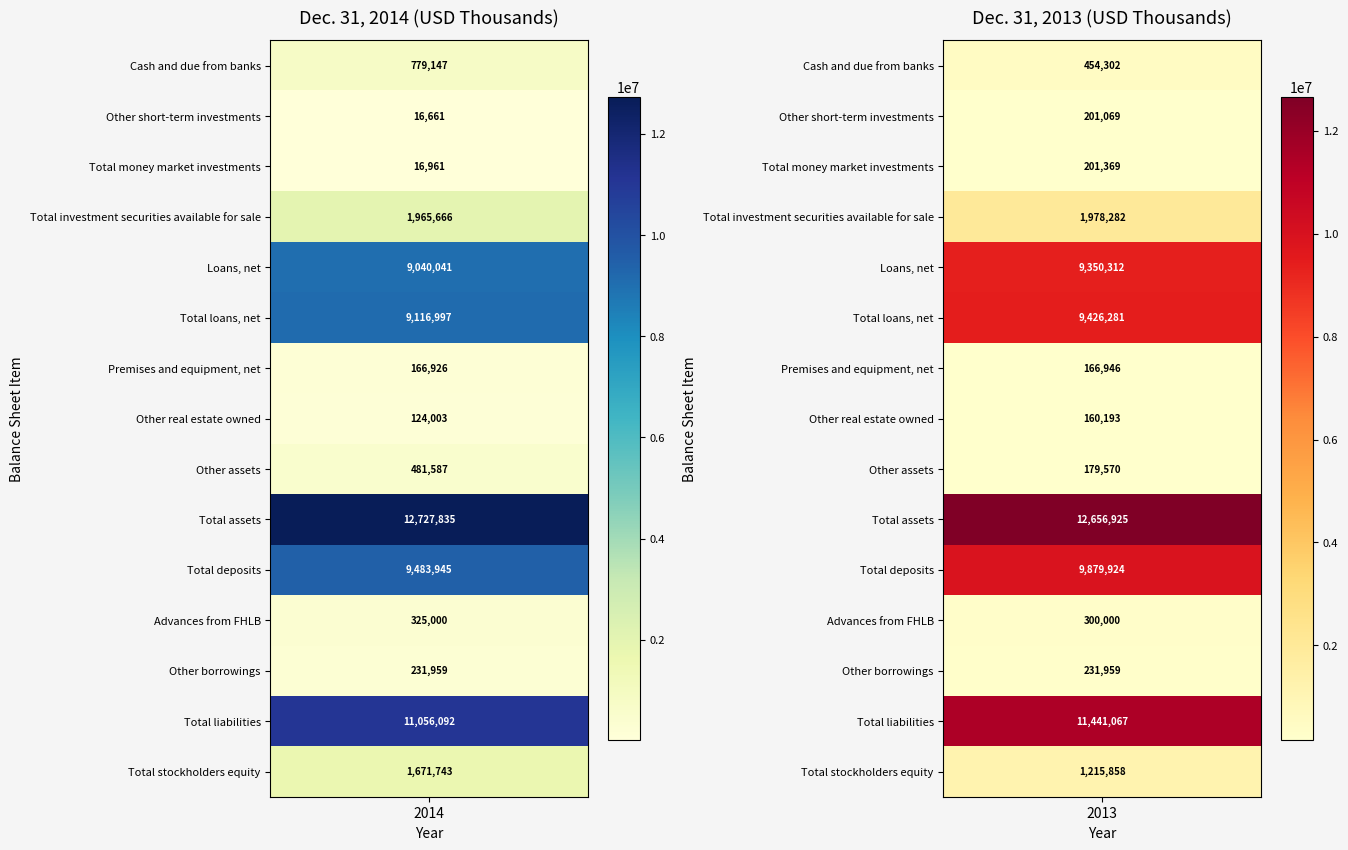

What is the difference between the maximum and minimum values in the col_2013 series?

12496732